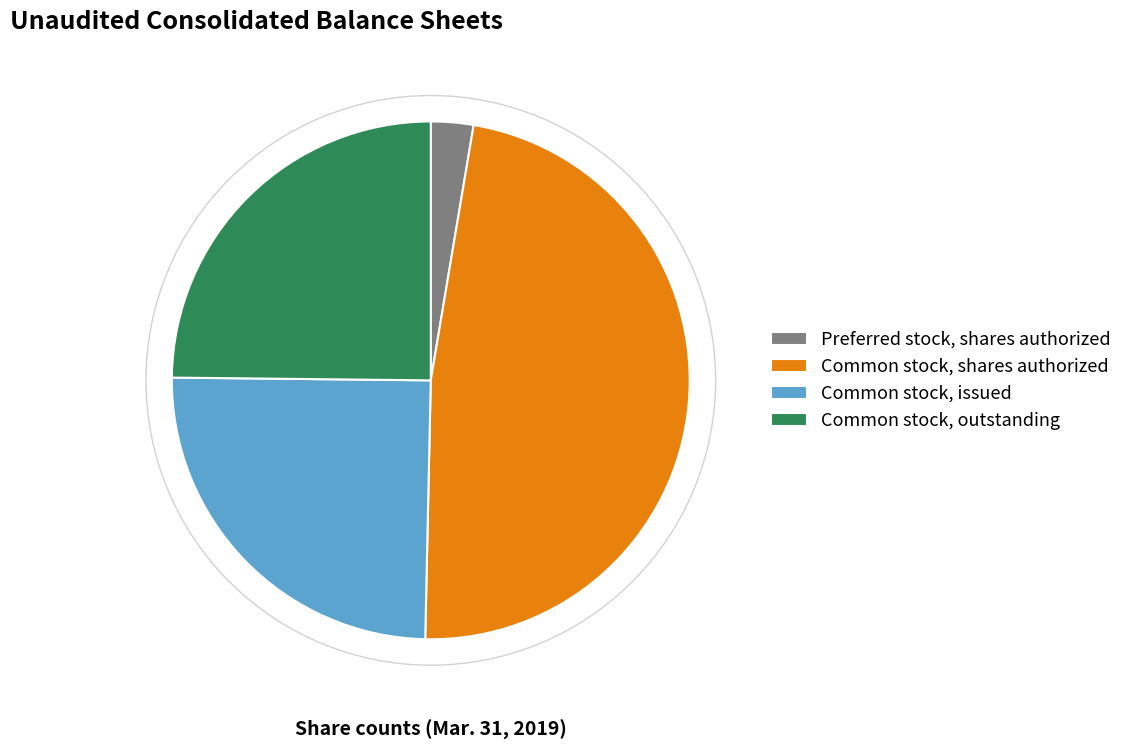

True or false: Preferred stock, shares authorized accounts for 3% of the total.

True